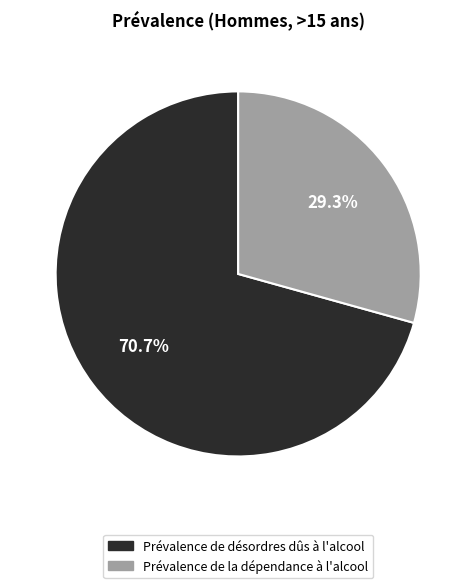

How many segments does this pie chart have?

2